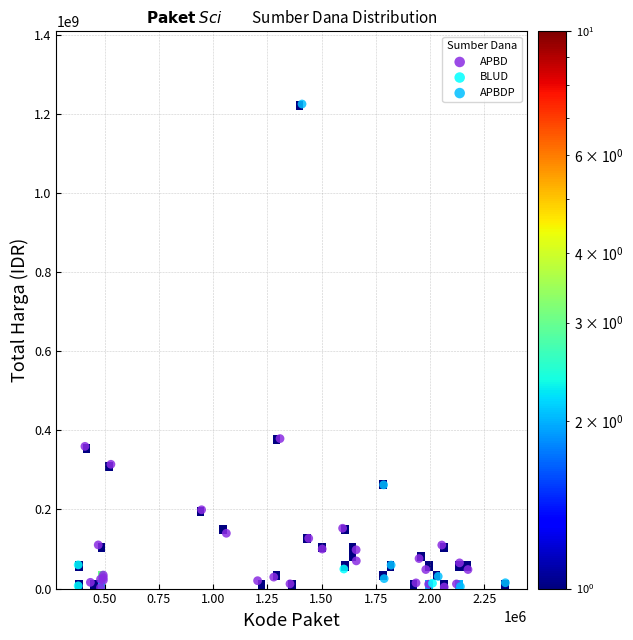

Which series has the largest Y range (max minus min)?

APBDP